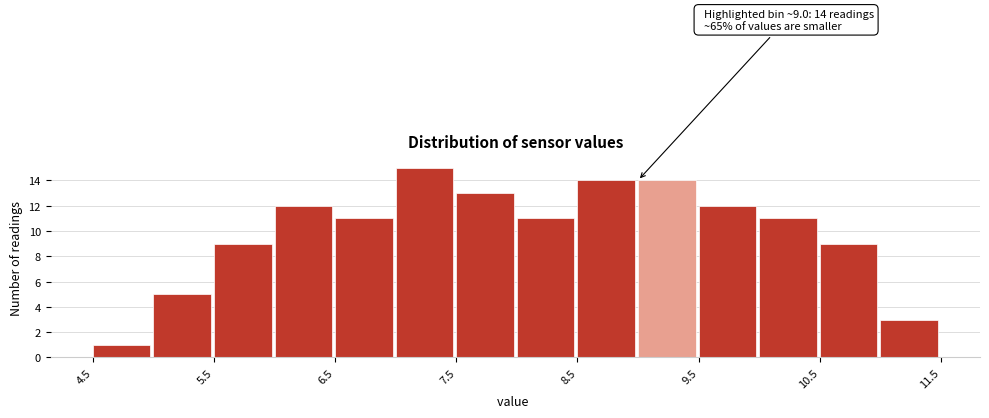

Which range on the x-axis has the tallest bar?

7.0 to 7.5